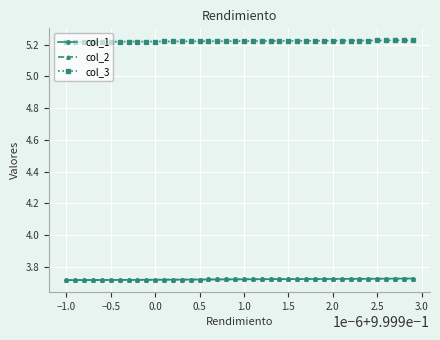

How many col_3 values are between 5 and 6?

40